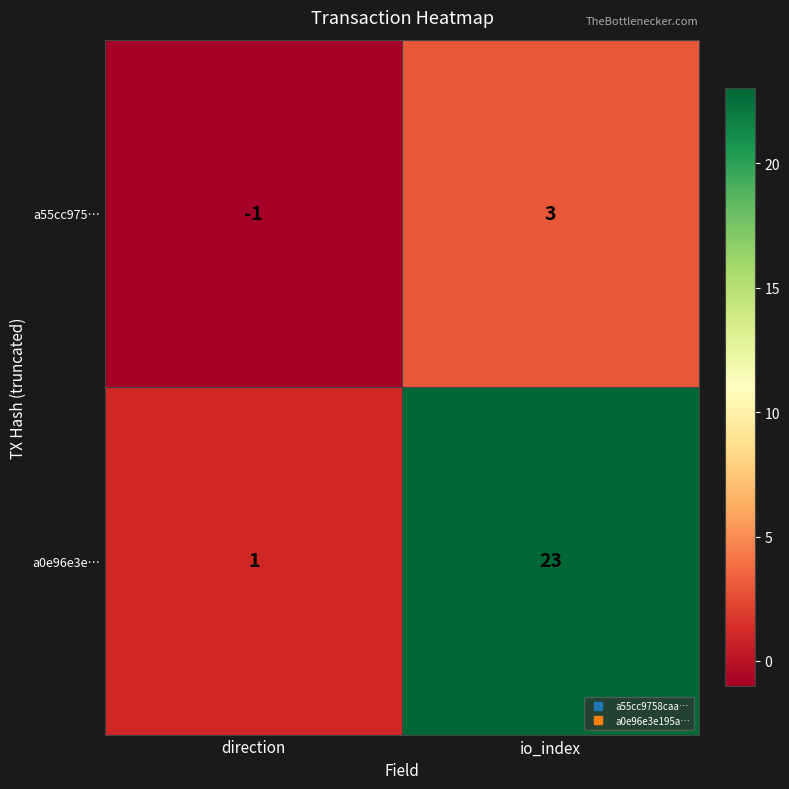

At which label does a0e96e3e… reach its peak?

io_index